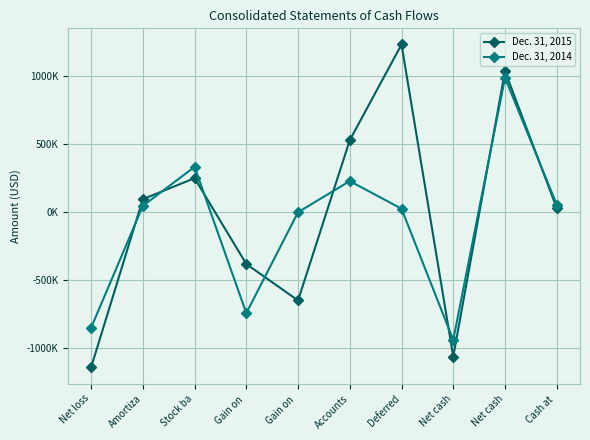

How many positive values does the Dec. 31, 2014 series have?

6